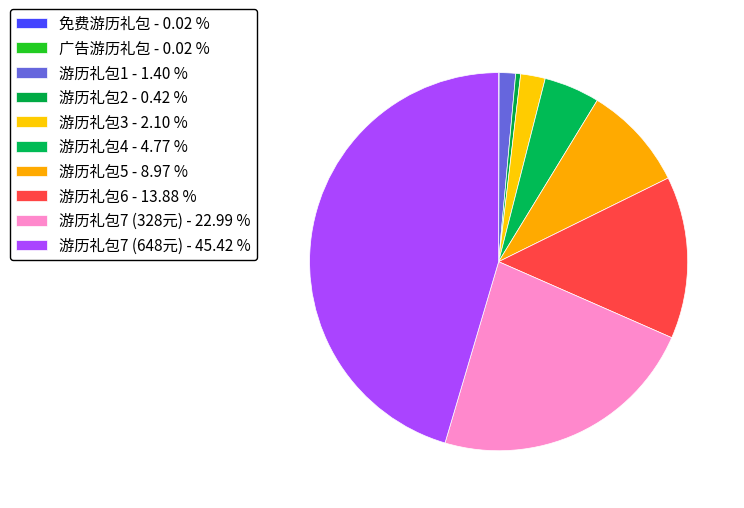

How much of the chart is everything except 游历礼包6?

86.1%